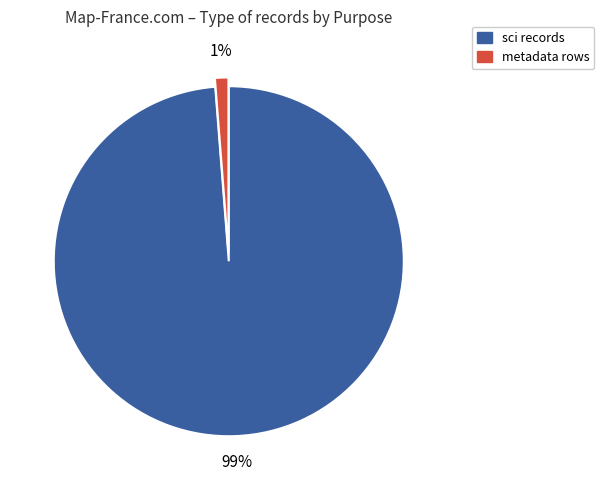

How many segments does this pie chart have?

2